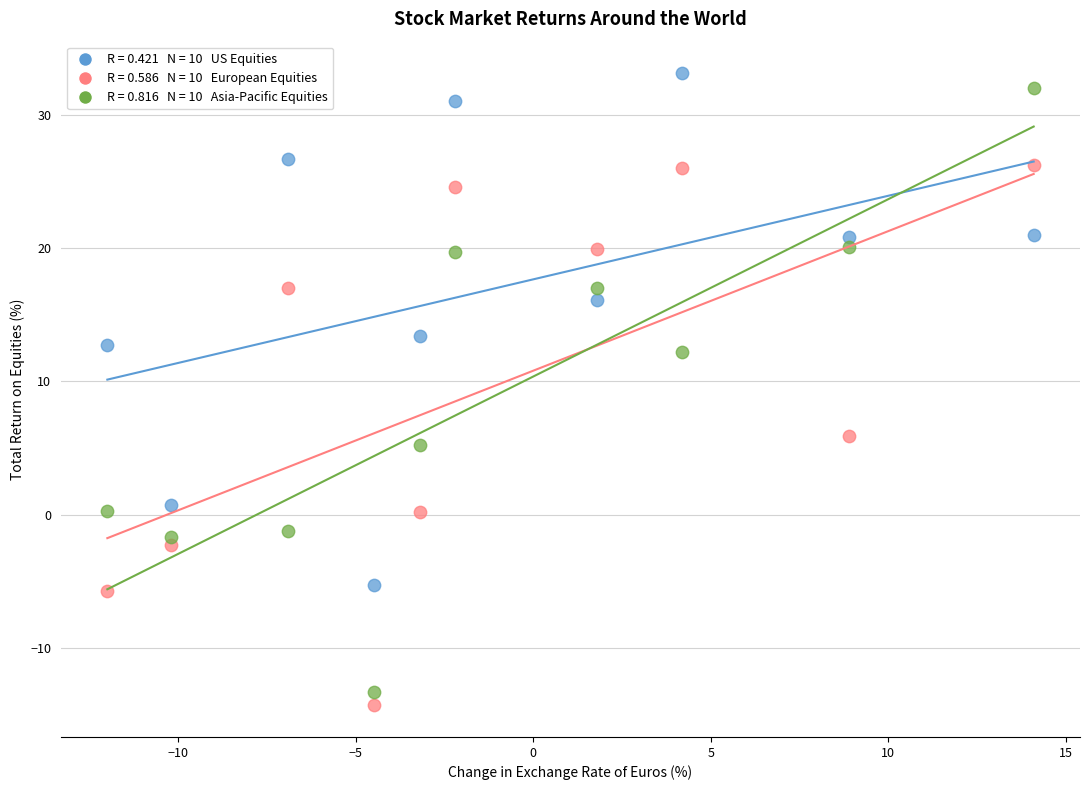

Across all data points, what is the range of Y values (max minus min)?

47.4